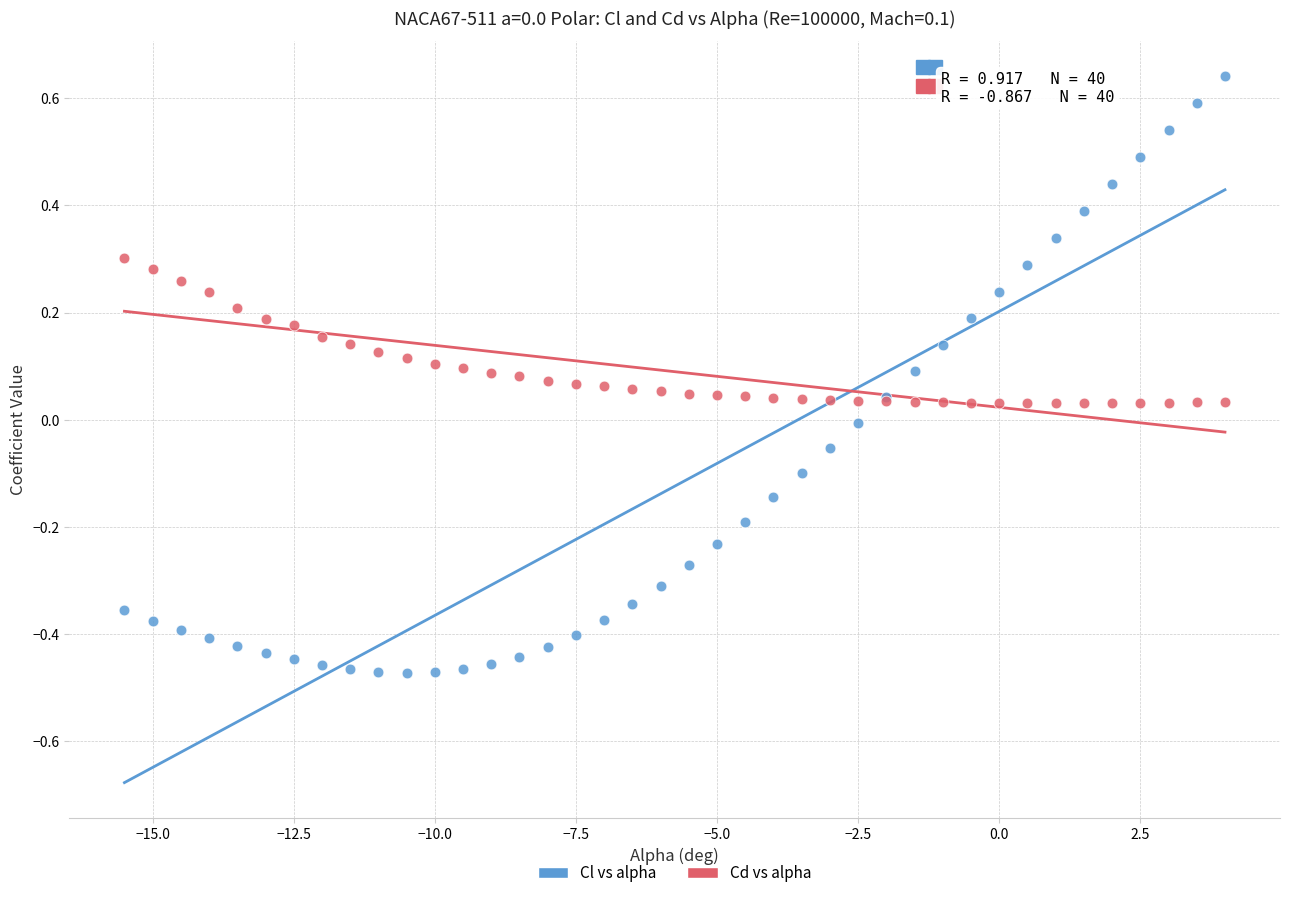

What is the X range (max minus min) for the scatter plot?

19.5